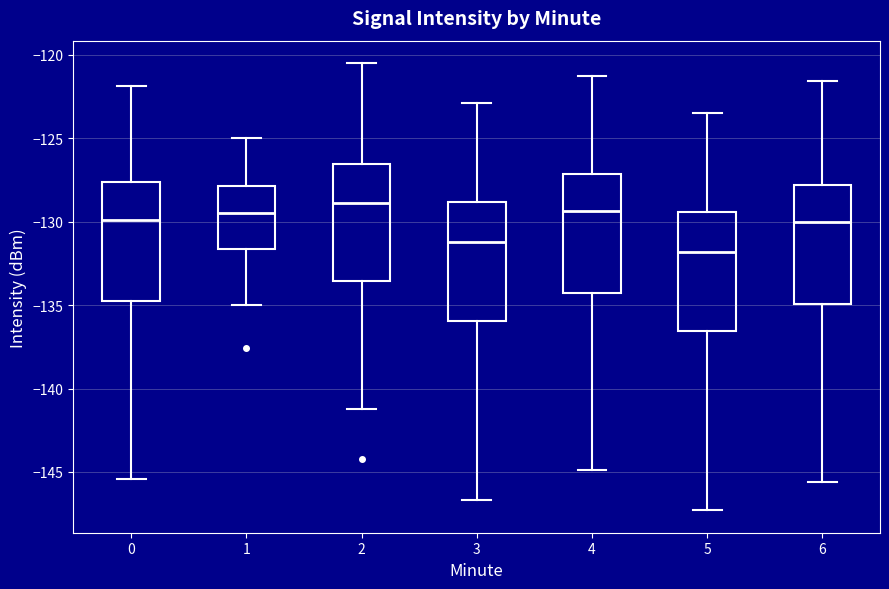

Reading left to right, transcribe this box plot: for each box, give where its median line is, the range the box spans, and where its two whiskers end, as read against the y-axis. The values are not printed on the chart, so give them approximately, as read against the axis.

0: median -130.0, box -135.0 to -127.5, whiskers -145.5 to -122.0
1: median -129.5, box -131.5 to -128.0, whiskers -135.0 to -125.0
2: median -129.0, box -133.5 to -126.5, whiskers -141.0 to -120.5
3: median -131.0, box -136.0 to -129.0, whiskers -146.5 to -123.0
4: median -129.5, box -134.0 to -127.0, whiskers -145.0 to -121.5
5: median -132.0, box -136.5 to -129.5, whiskers -147.5 to -123.5
6: median -130.0, box -135.0 to -128.0, whiskers -145.5 to -121.5